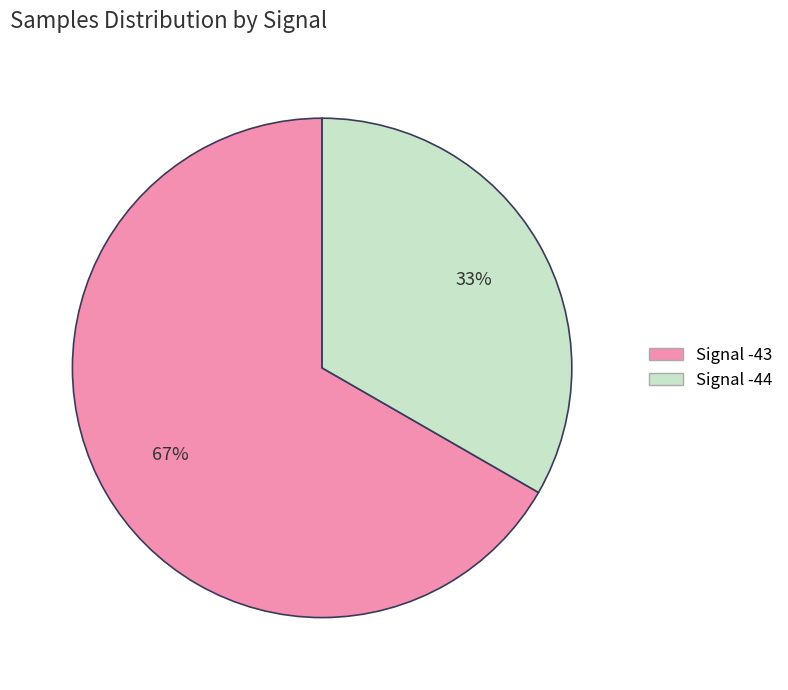

How many segments does this pie chart have?

2